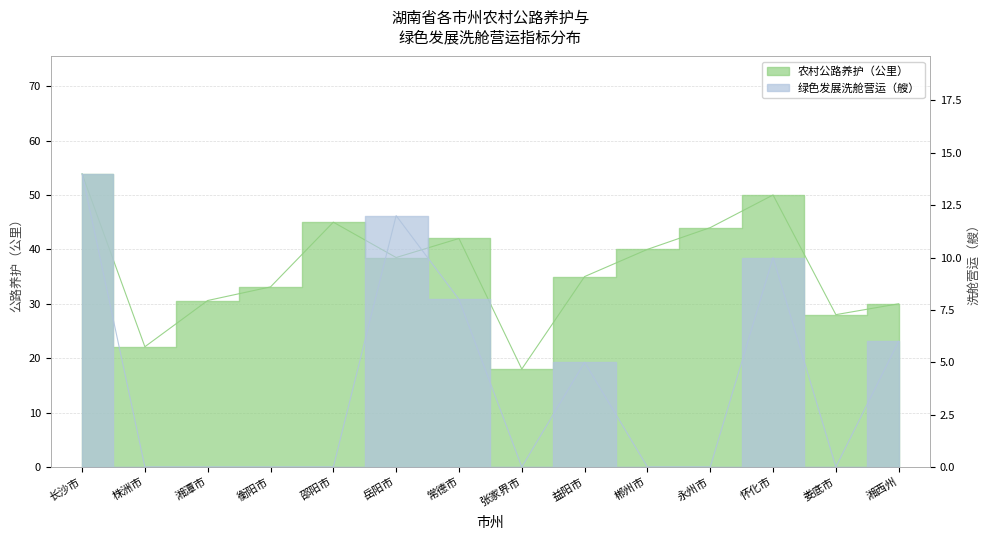

Which series has the largest total across all categories?

农村公路养护（公里）